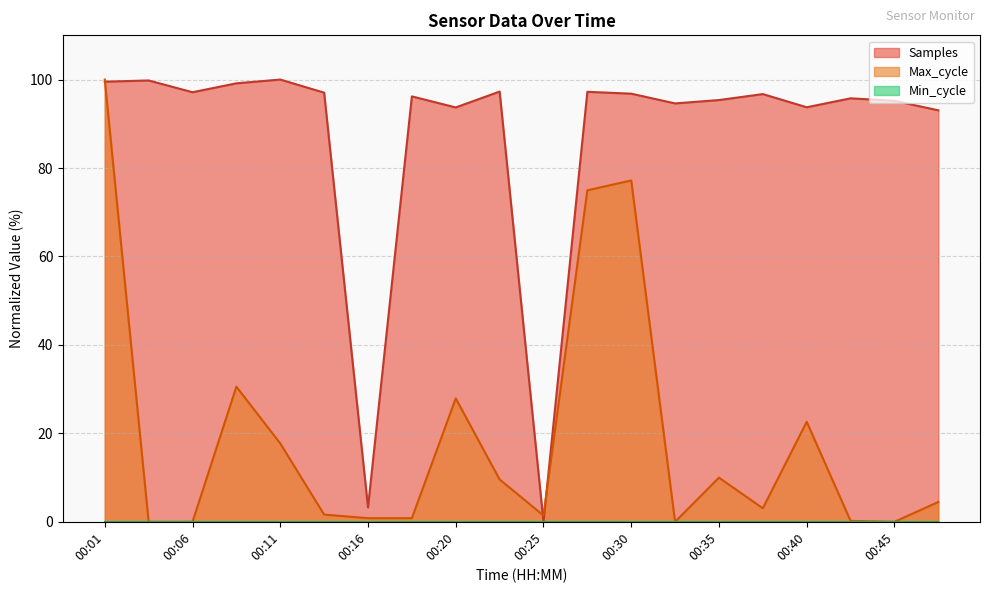

What is the difference between the Max_cycle values at 00:47 and 00:06?

4.5